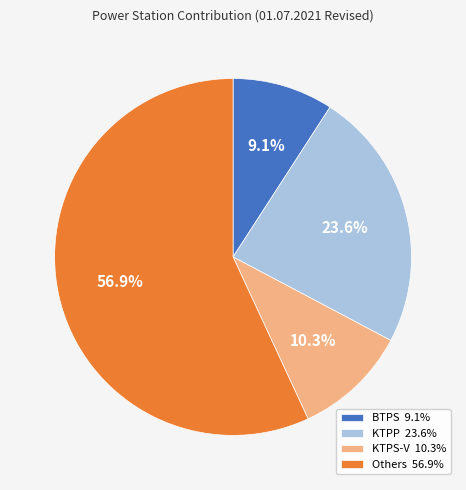

What is the smallest slice in the pie chart?

BTPS 9.1%